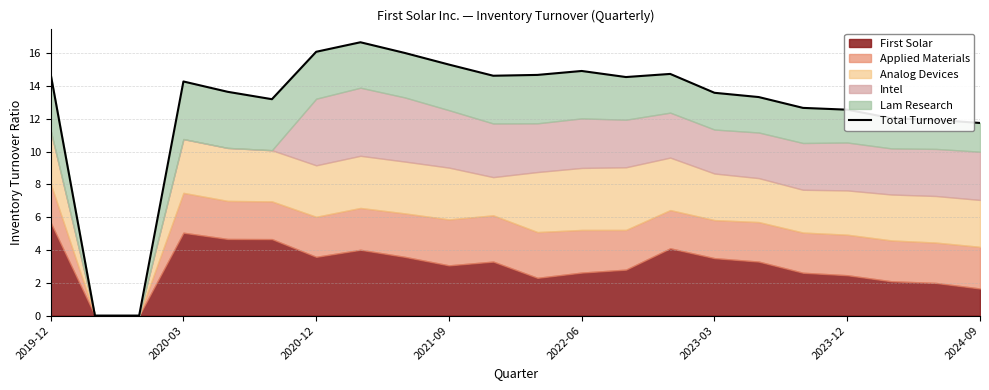

How many positive values are there?

20